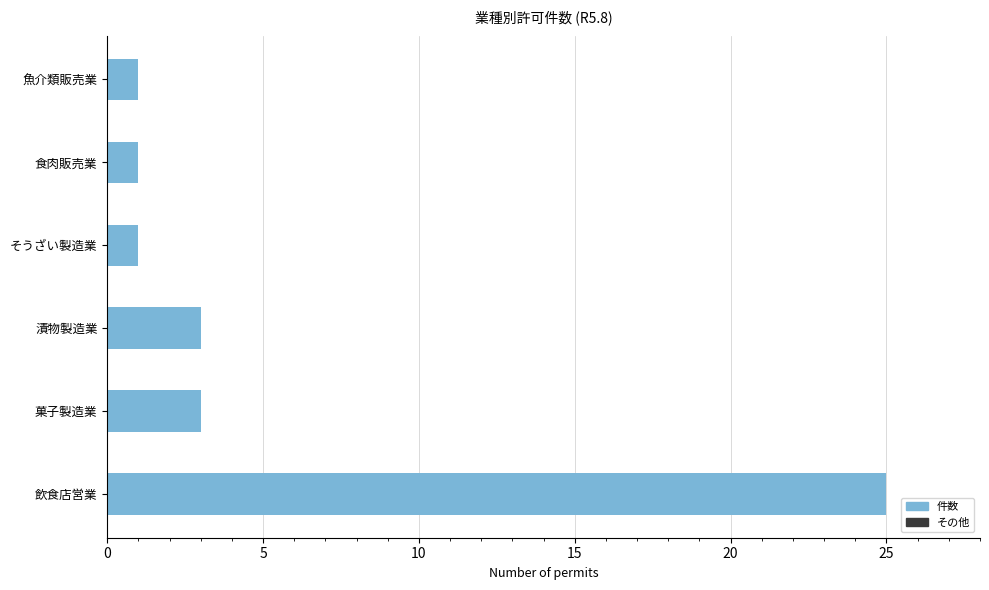

The value at 菓子製造業 is 3. True or false?

True